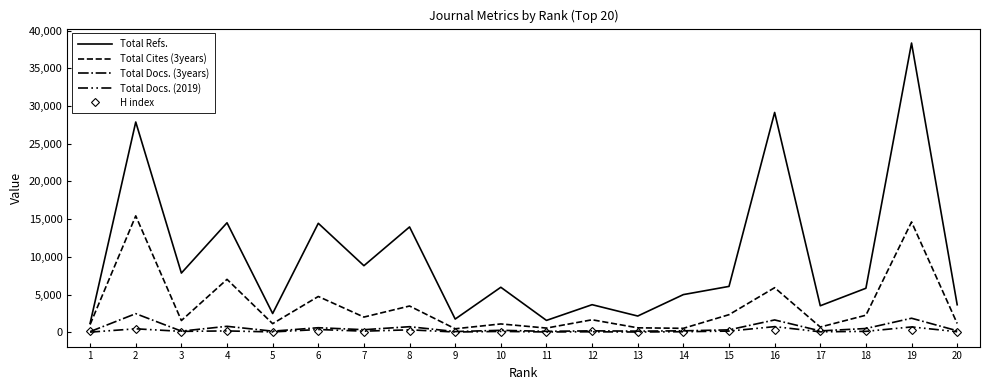

What are all the series names shown in the legend?

Total Refs., Total Cites (3years), Total Docs. (3years), Total Docs. (2019), H index